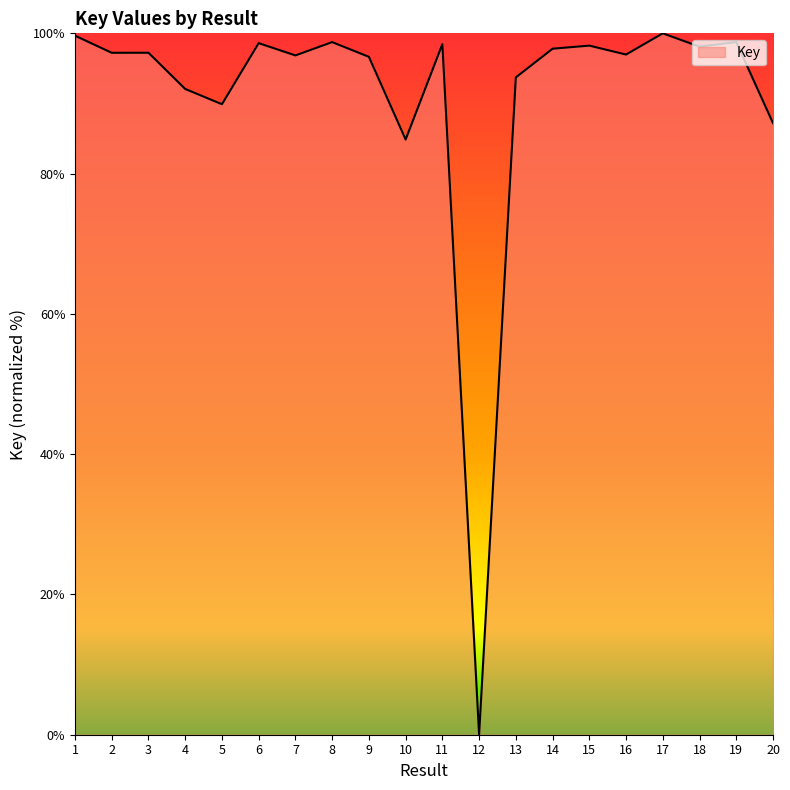

What is the difference between the values at 12 and 1?

99.7